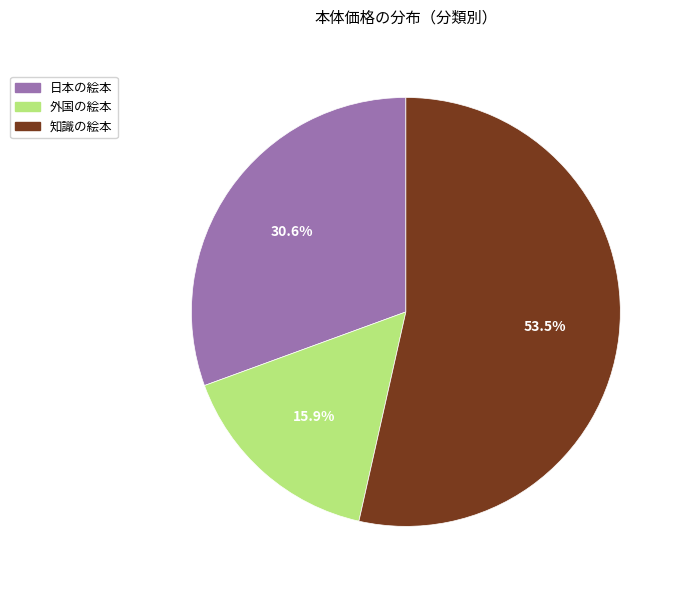

Rank the categories by value from highest to lowest.

知識の絵本, 日本の絵本, 外国の絵本